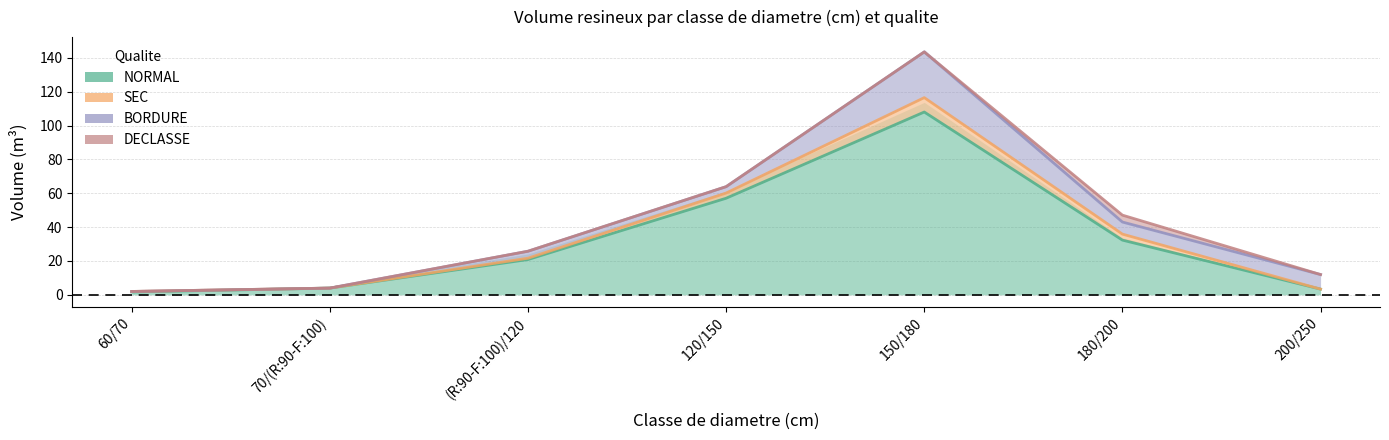

What is the difference between the highest and lowest values at 60/70?

0.3